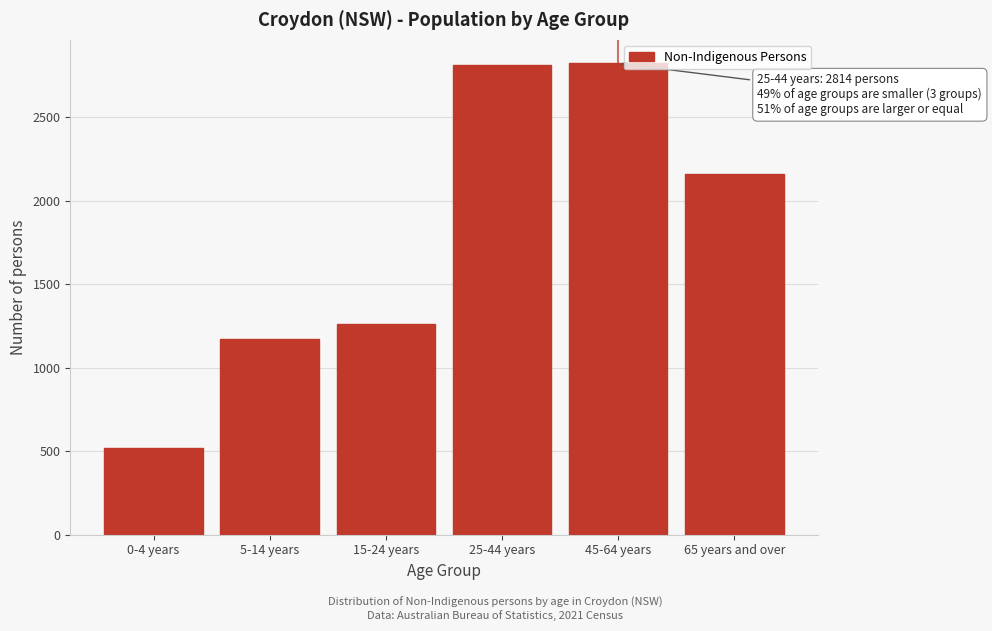

What is the approximate value at 45-64 years, to the nearest 50?

2800